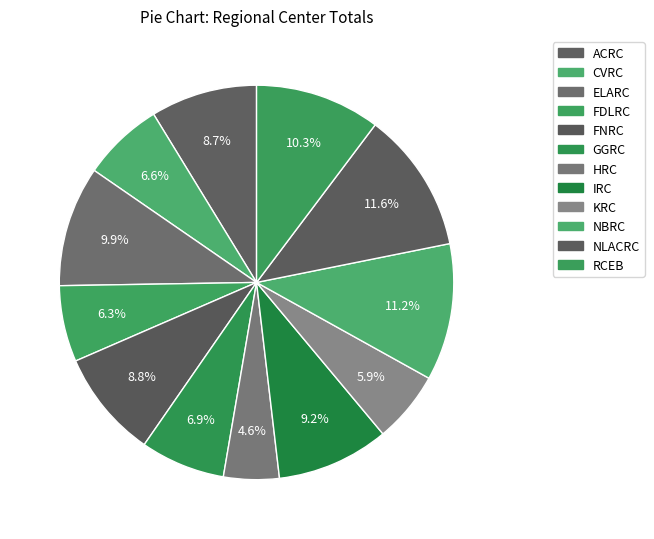

The NLACRC slice represents 12% of the pie. True or false?

True